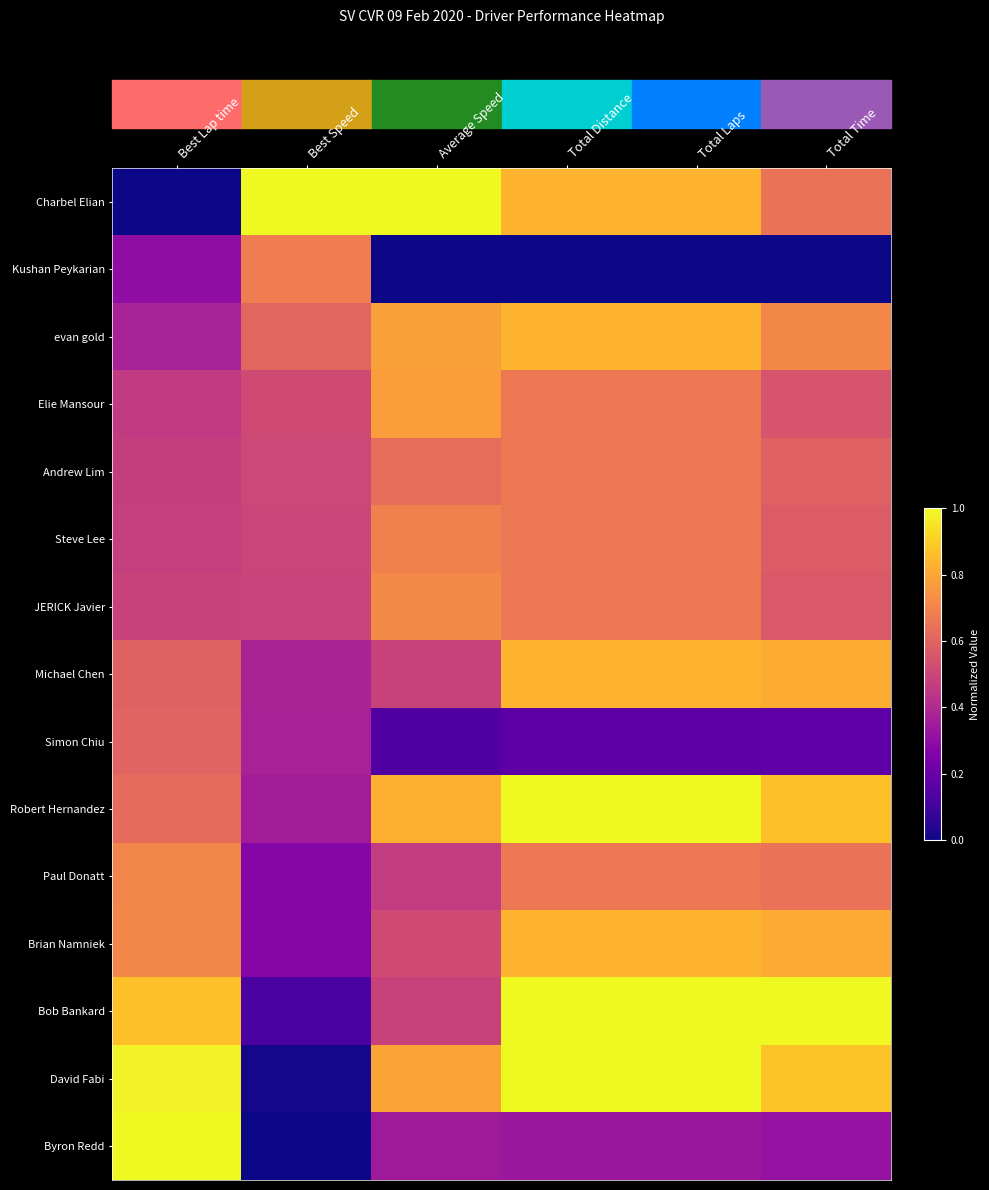

Count the number of data series in this chart.

15